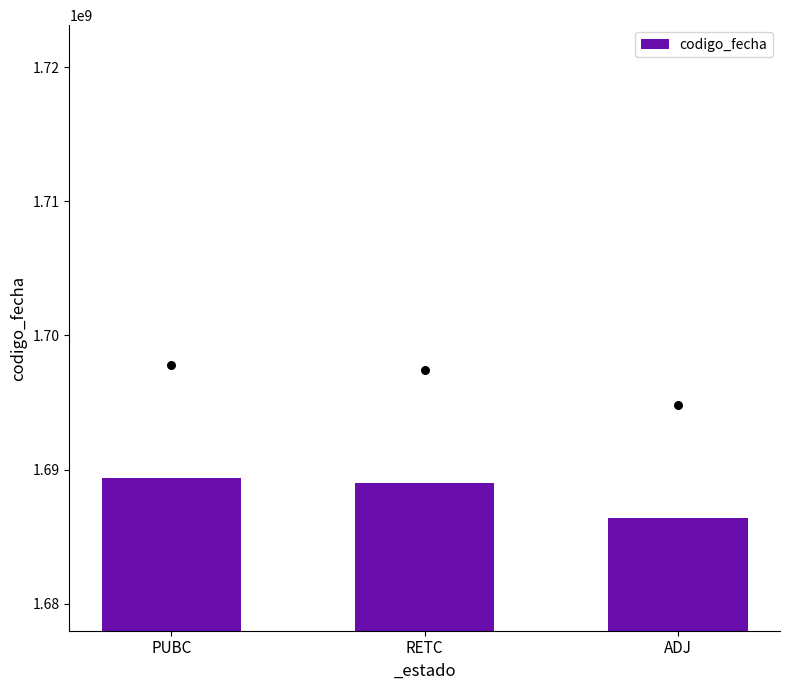

Between ADJ and RETC, which is larger?

RETC